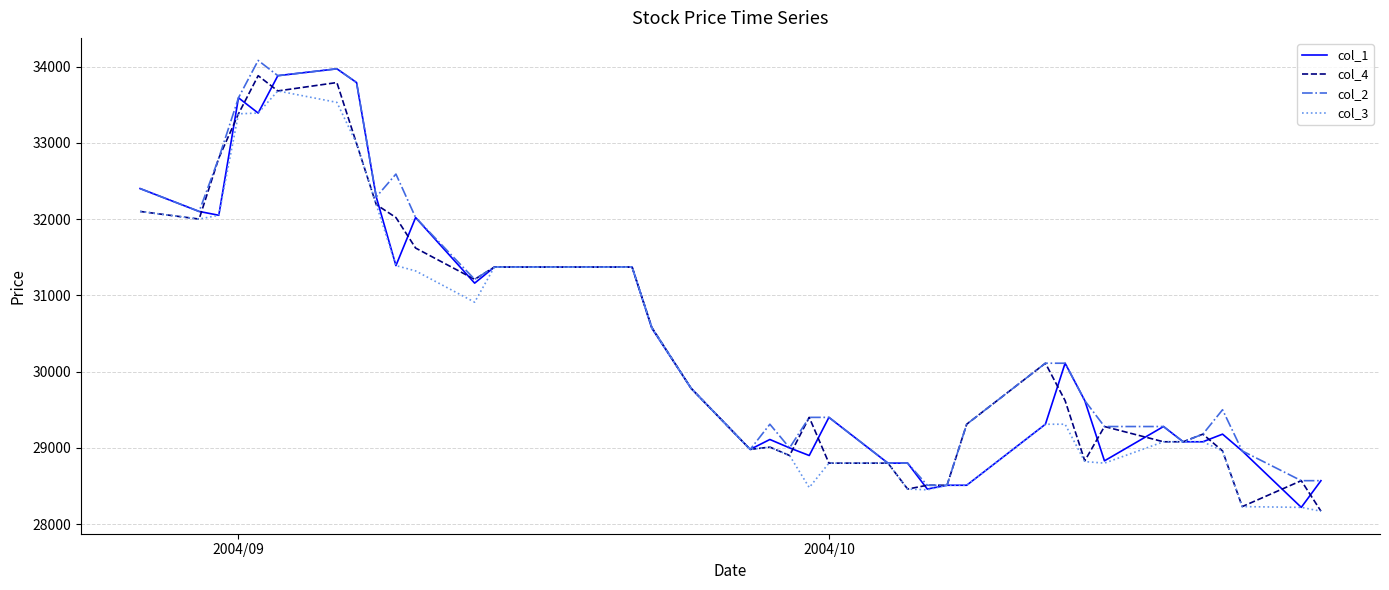

What is the lowest value of the col_3 series?

28170